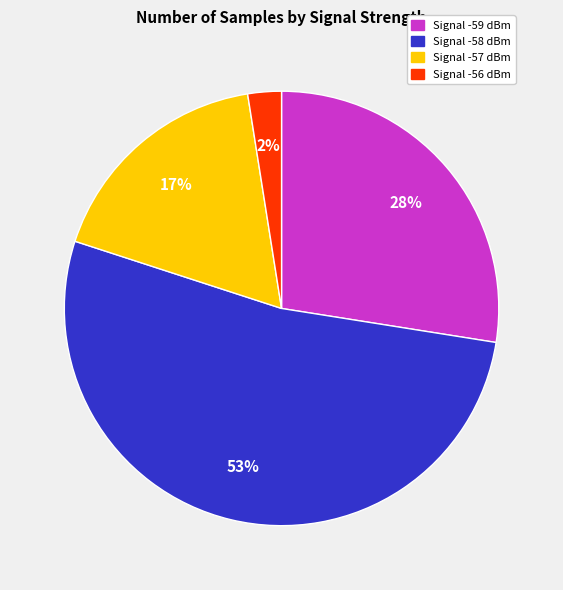

How many segments does this pie chart have?

4